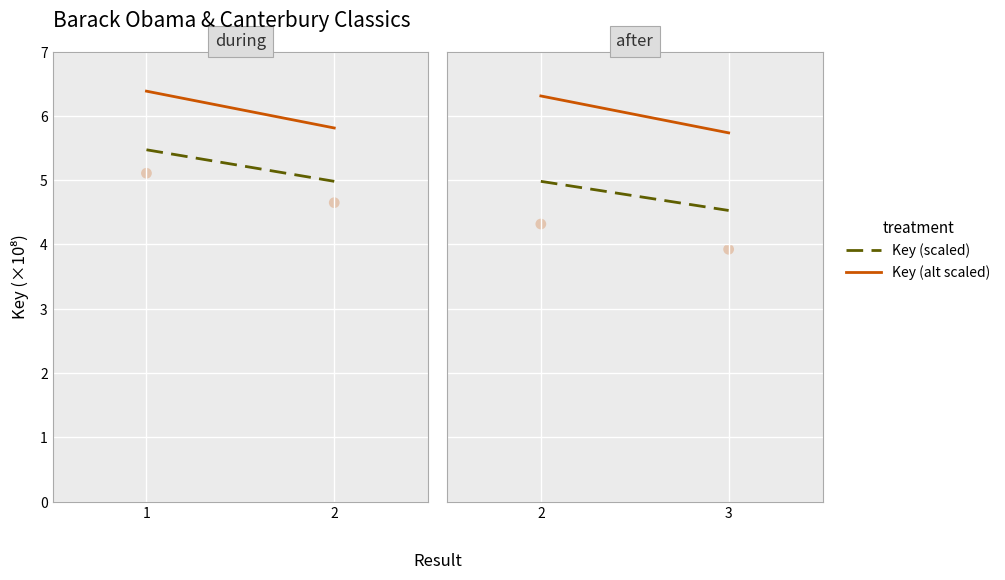

Which series contains the highest Y value?

Key (alt scaled)